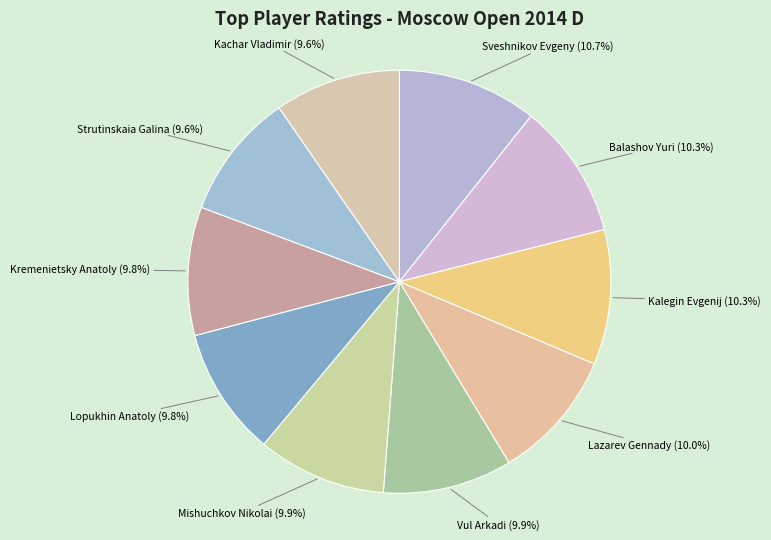

Does any single category account for the majority?

No